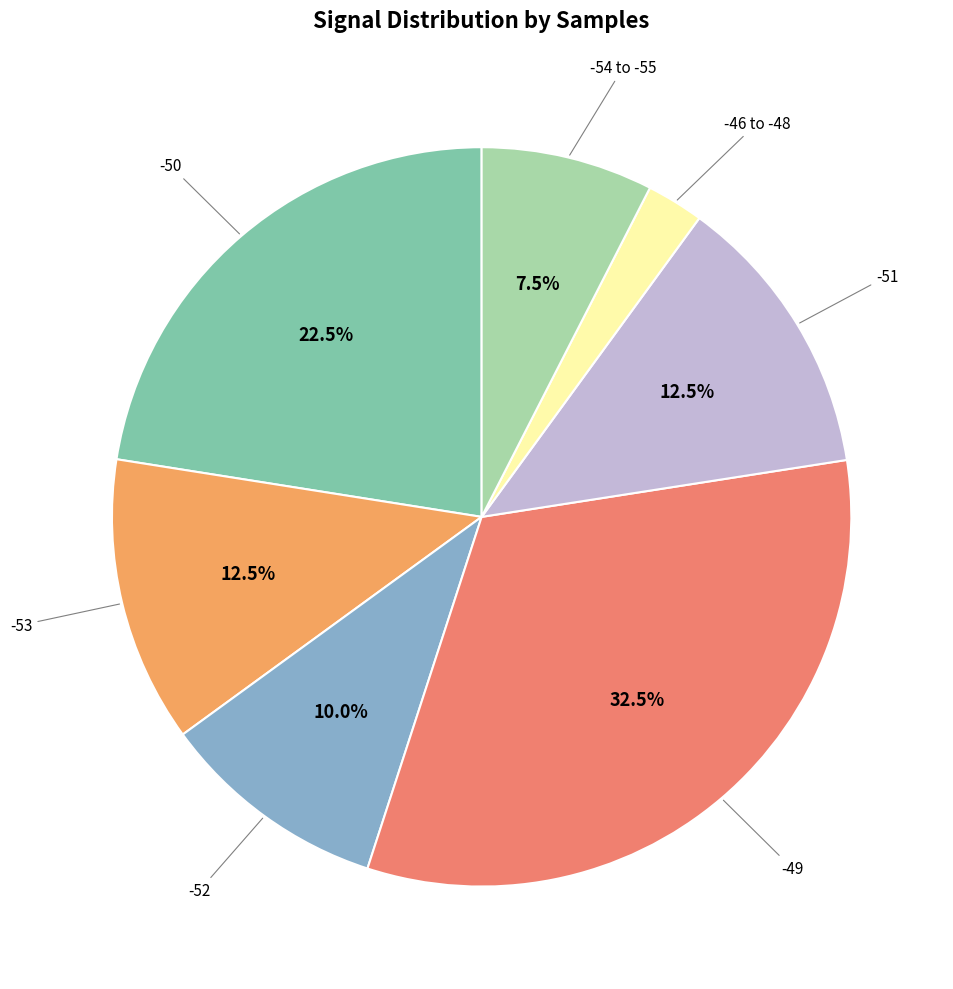

Combined, what portion of the pie is -49 and -53?

45.0%